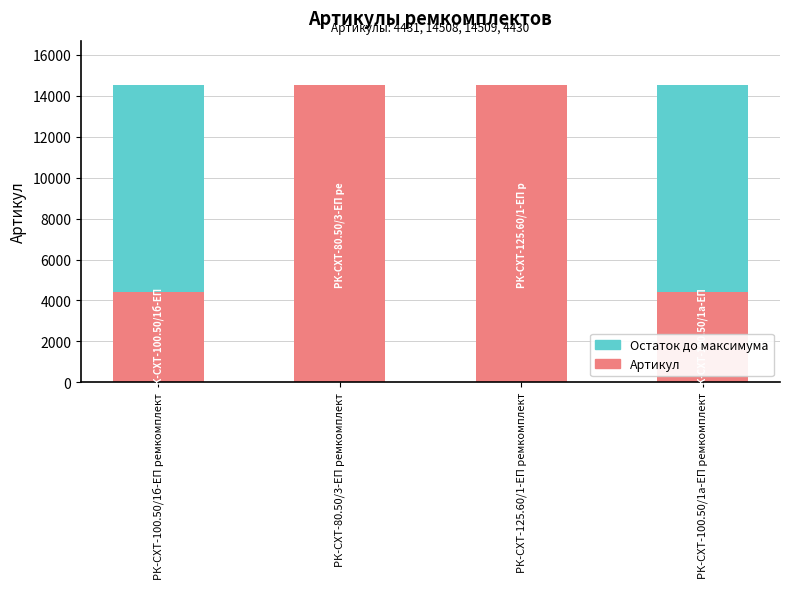

What is the maximum value for Артикул?

14509